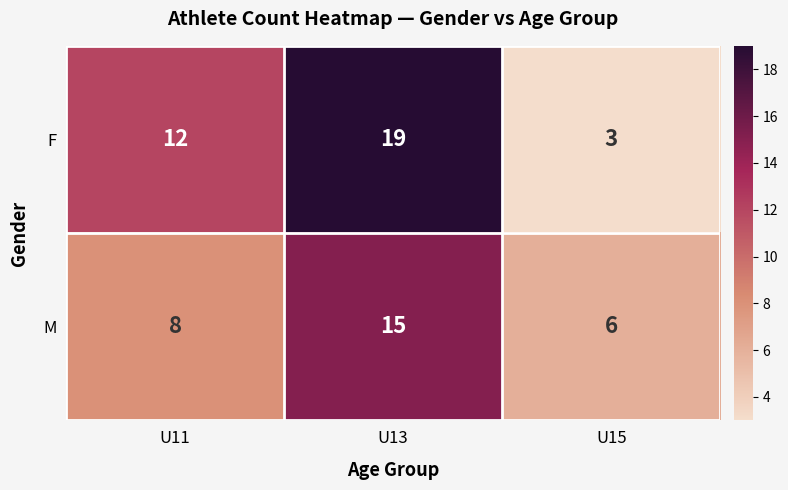

True or false: M has a value of 6 at U15.

True